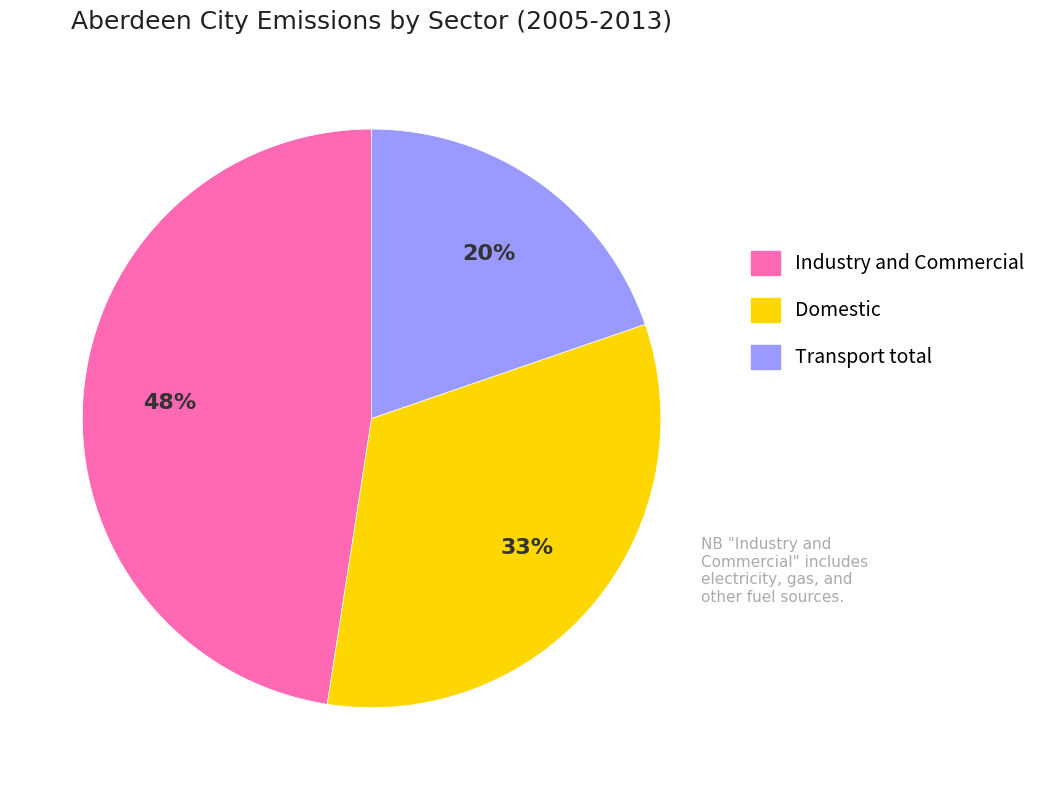

To the nearest percent, what is the difference between the largest and smallest slice percentages?

28%